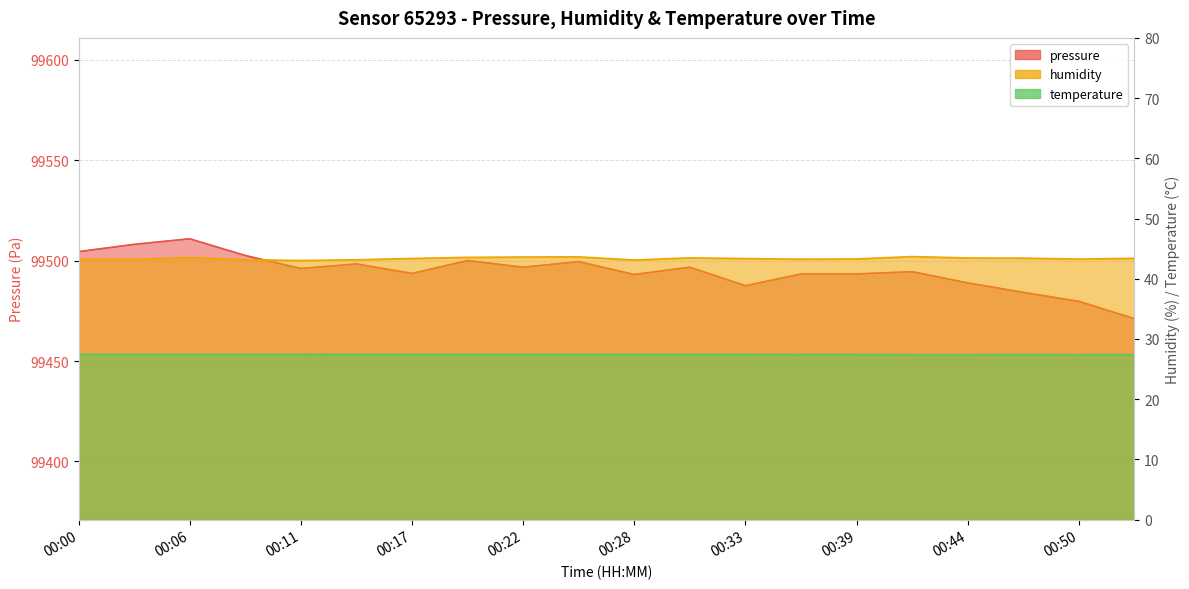

What is the spread (max minus min) of values at 00:22?

99469.3